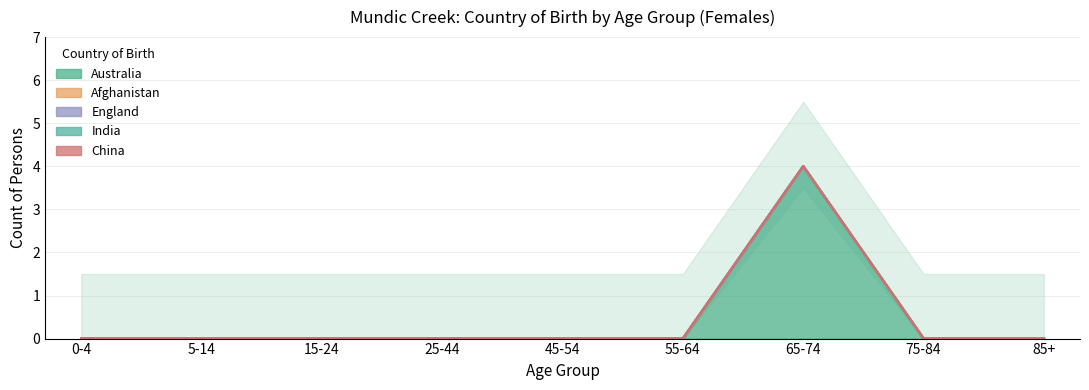

The China series shows 0 at 5-14. True or false?

True